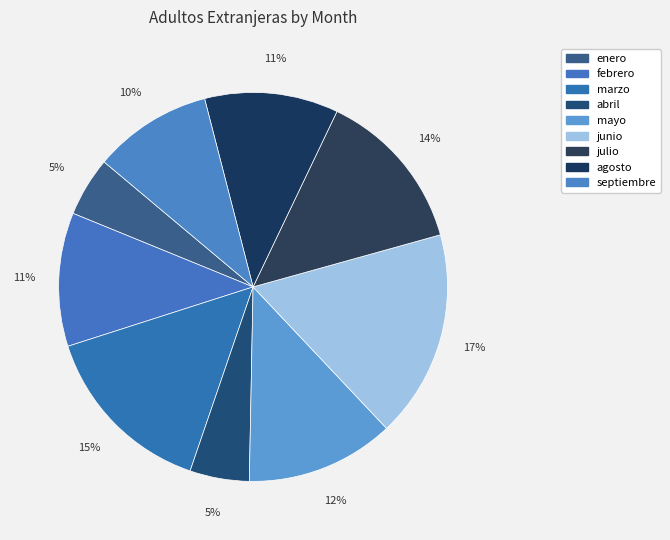

Does junio account for over 50% of the chart?

No